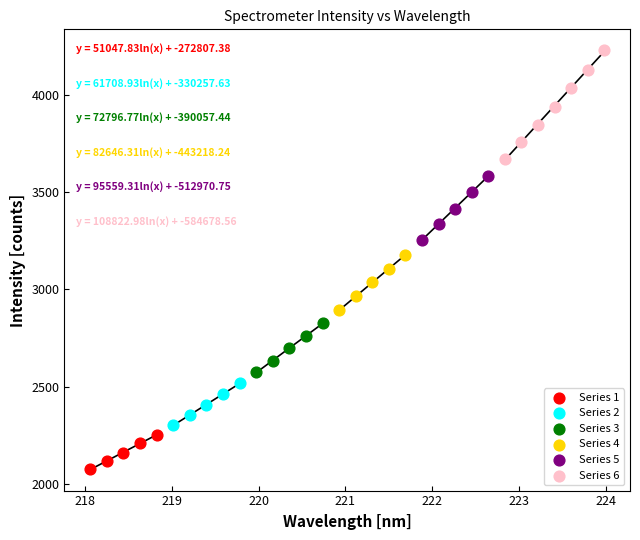

Which series reaches the minimum Y coordinate?

Series 1